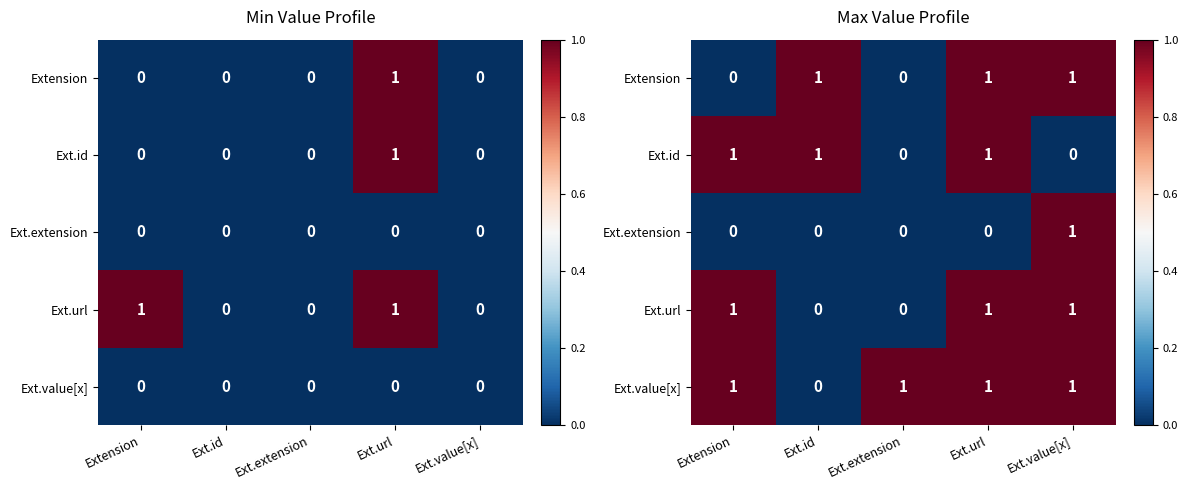

List the series in order of their peak value, highest first.

Extension, Ext.id, Ext.extension, Ext.url, Ext.value[x]